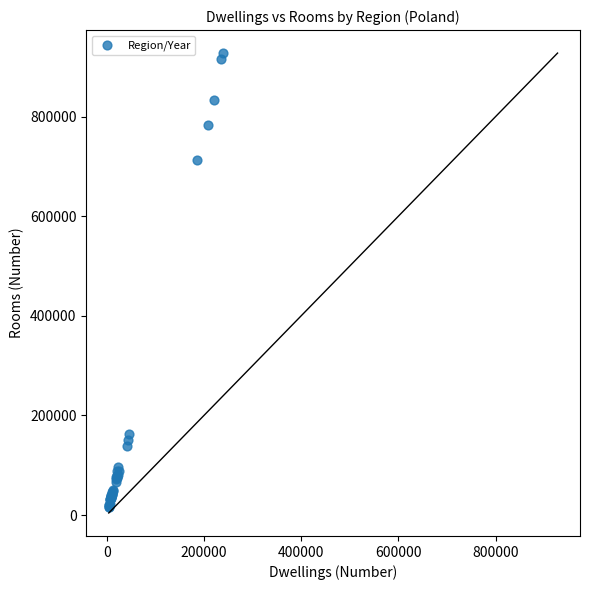

What Y value in the scatter plot is closest to 471986?

713462